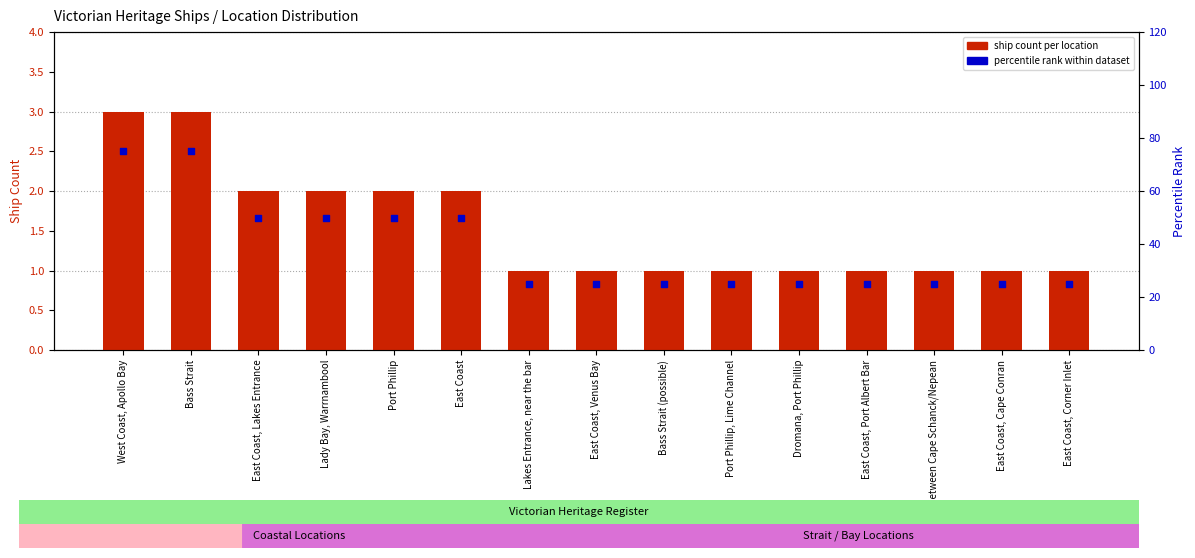

What is the total value across all series at East Coast, Corner Inlet?

26